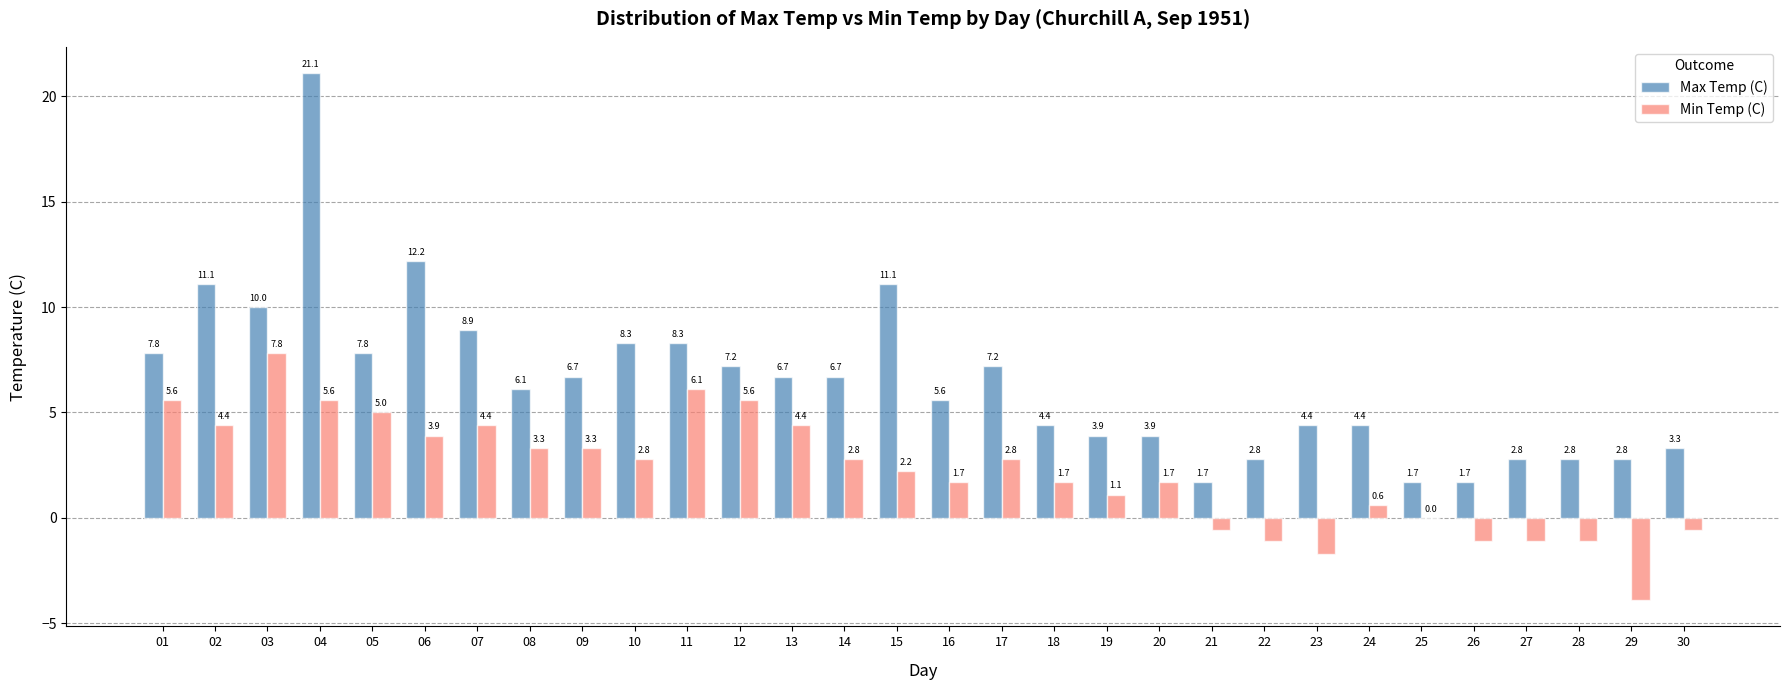

Which series has the largest range (max minus min)?

Max Temp (C)